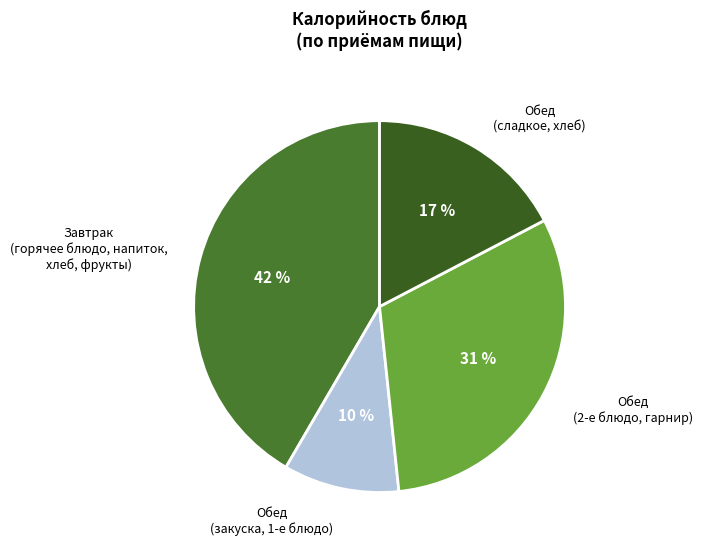

How many slices are in this pie chart?

4